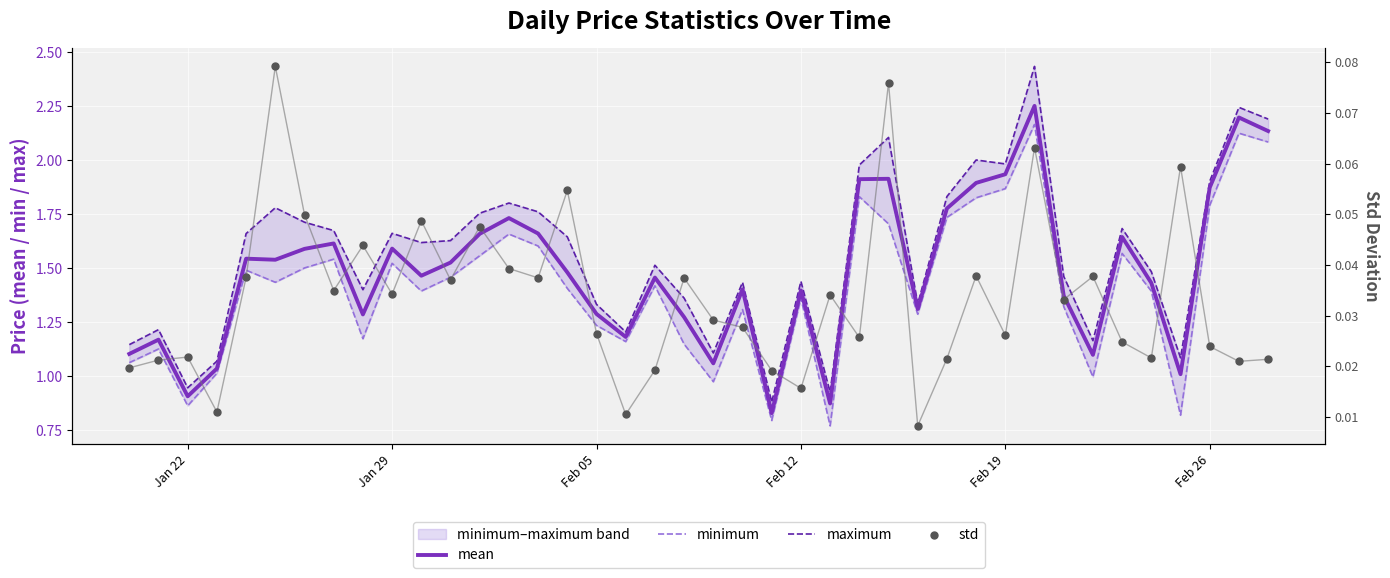

At how many categories does at least one series exceed 0?

40